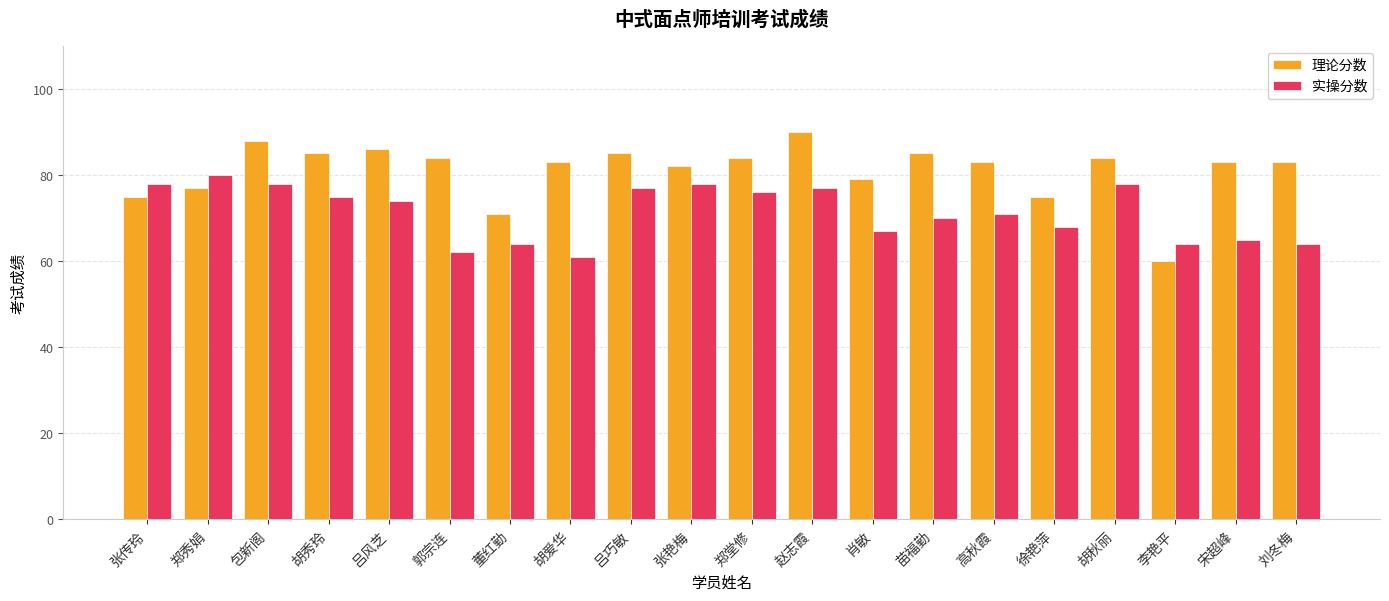

What are all the series names shown in the legend?

理论分数, 实操分数